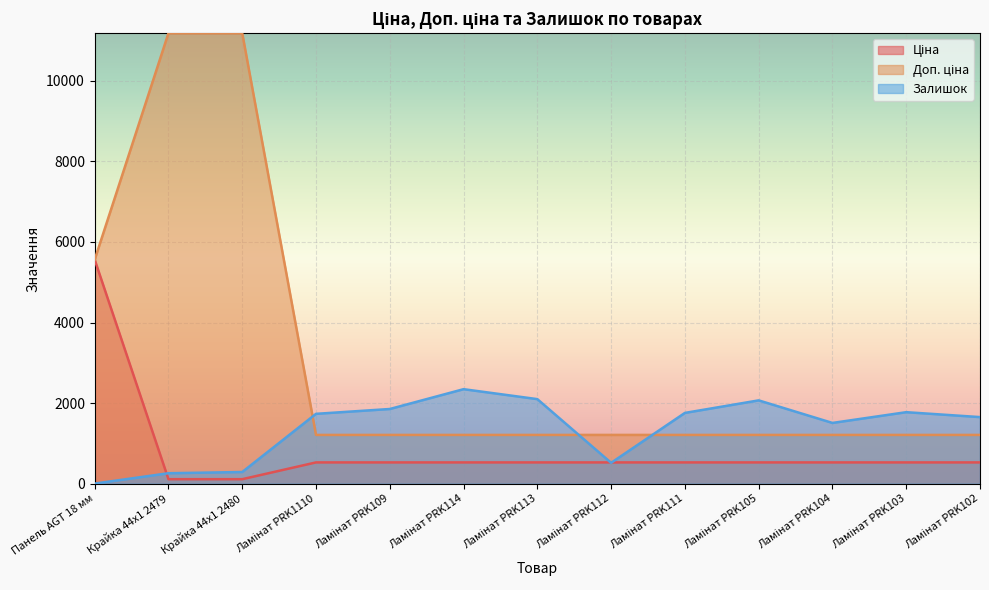

True or false: Залишок has more than 1 interior local peaks.

True